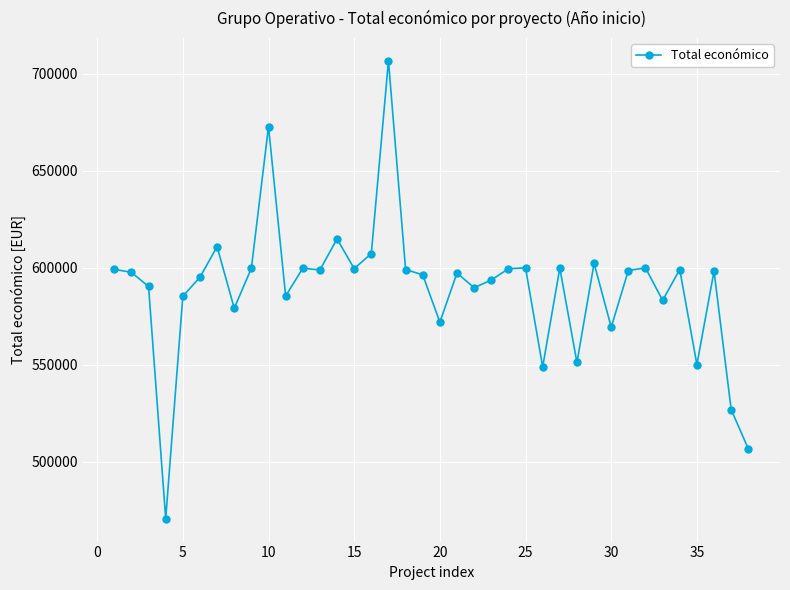

What is the greatest value displayed?

706697